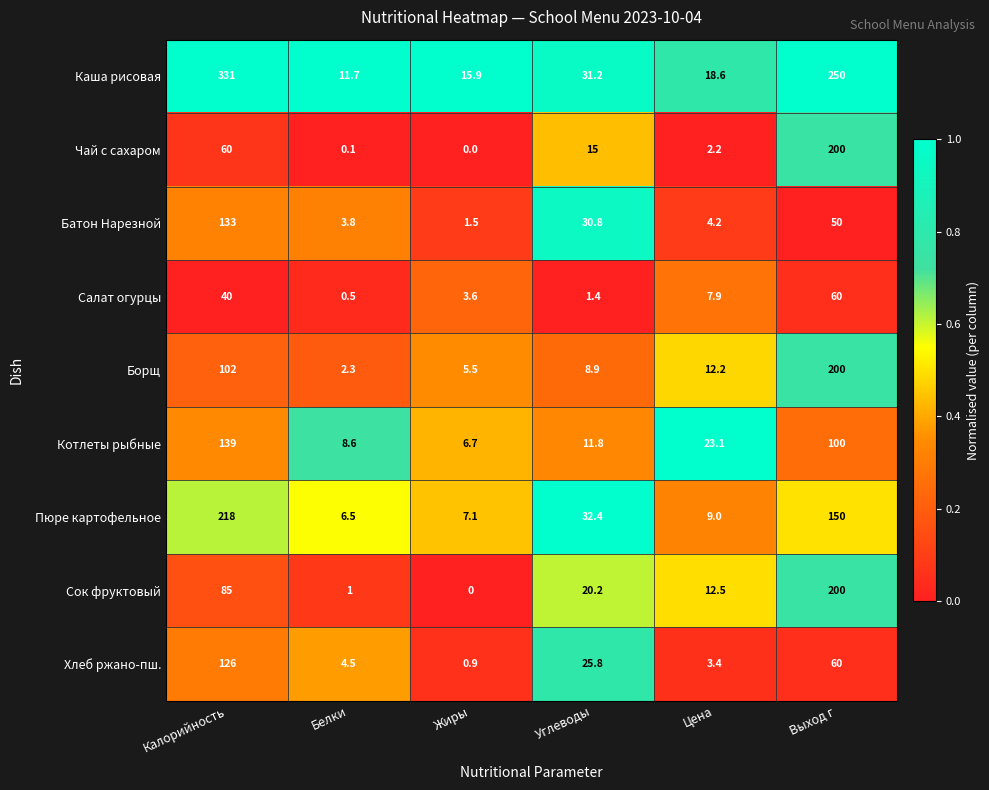

What is the sum of the Сок фруктовый values at Цена and Калорийность?

97.5